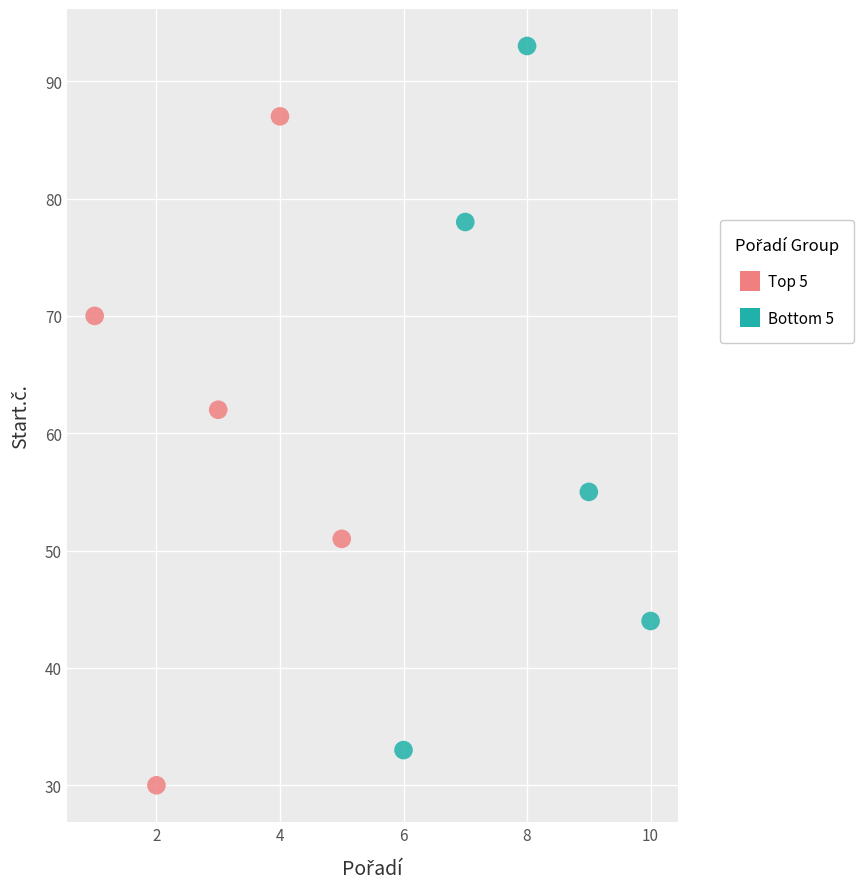

Which series contains the lowest Y value?

Top 5